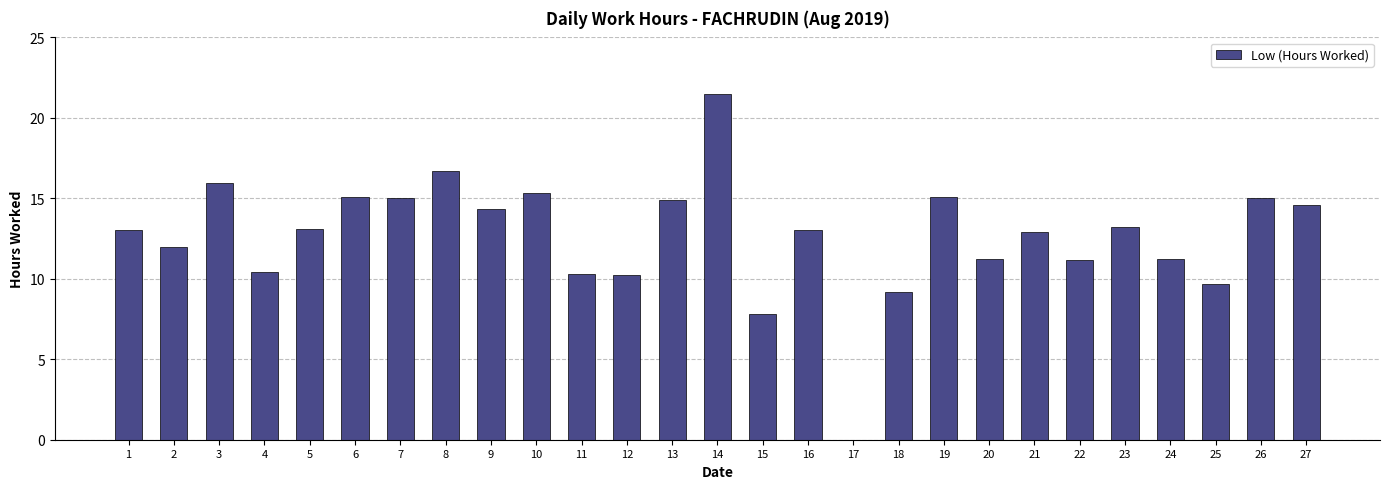

Which has a higher value, 23 or 2?

23